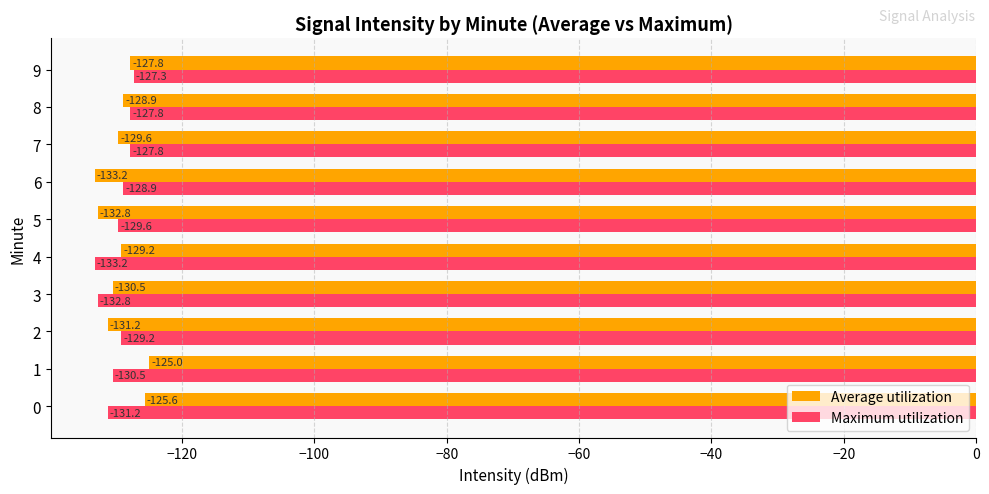

What is the difference between the second highest and second lowest values in the Maximum utilization series?

5.0